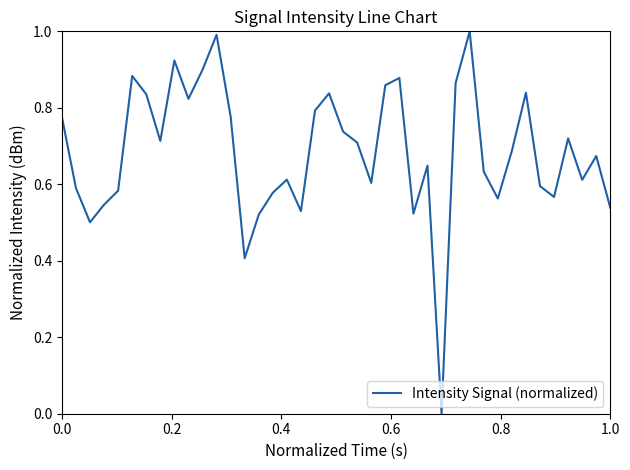

What is the maximum value shown in the chart?

1.0